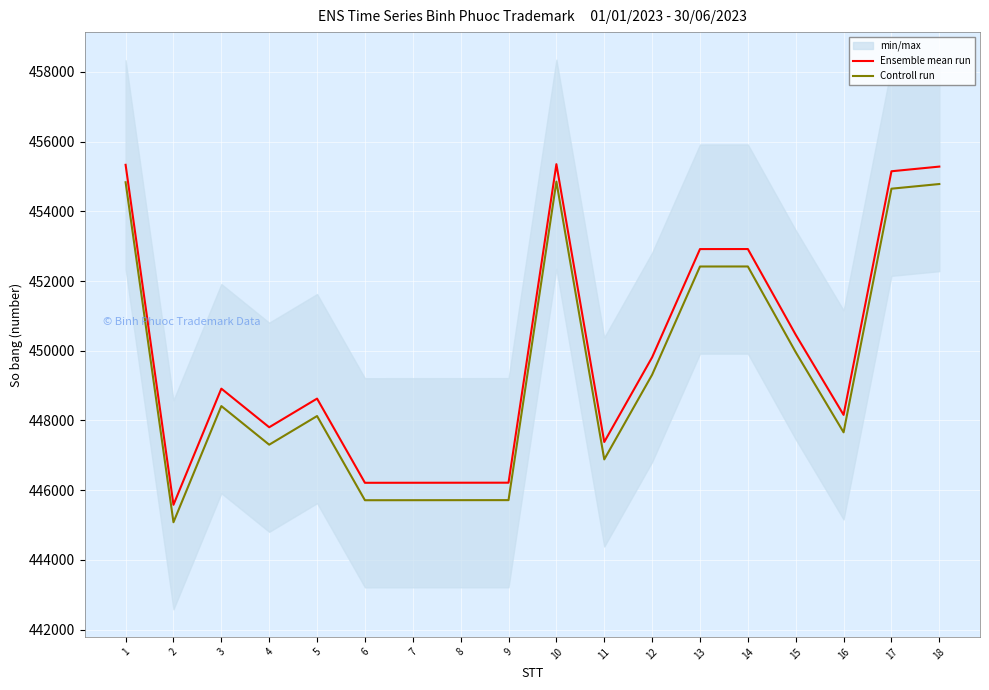

What is the sum of all Controll run values?

8089540